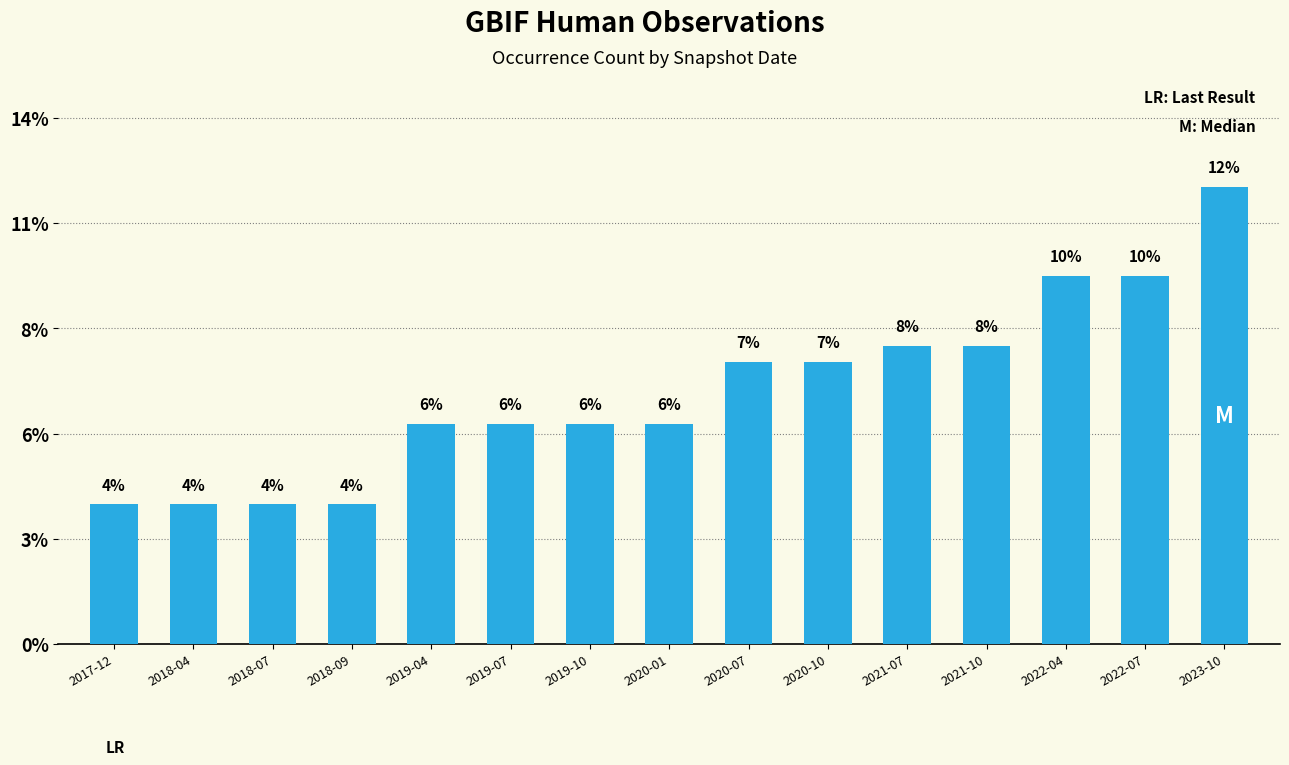

What is the label of the 15th bar from the right?

2017-12